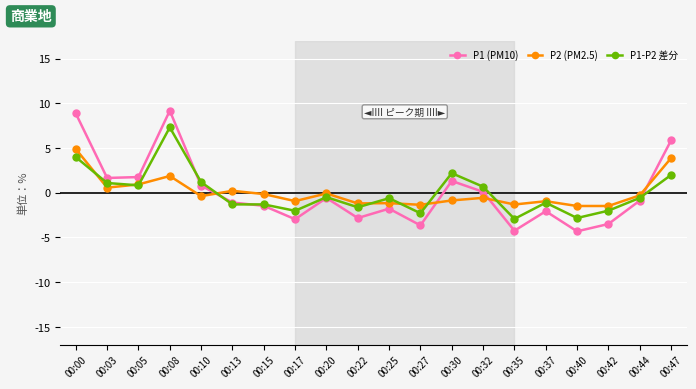

After their last crossing, which series has the higher values: P1 (PM10) or P1-P2 差分?

P1 (PM10)